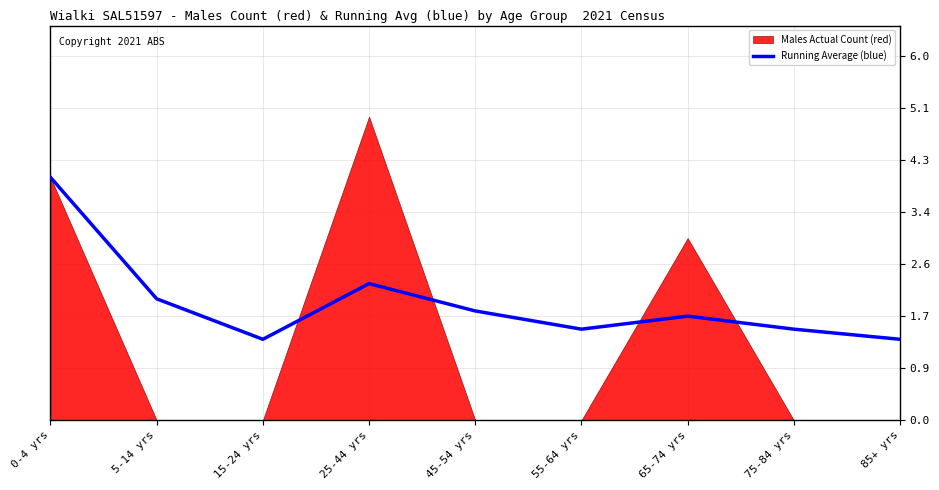

Does the chart have visible grid lines?

Yes